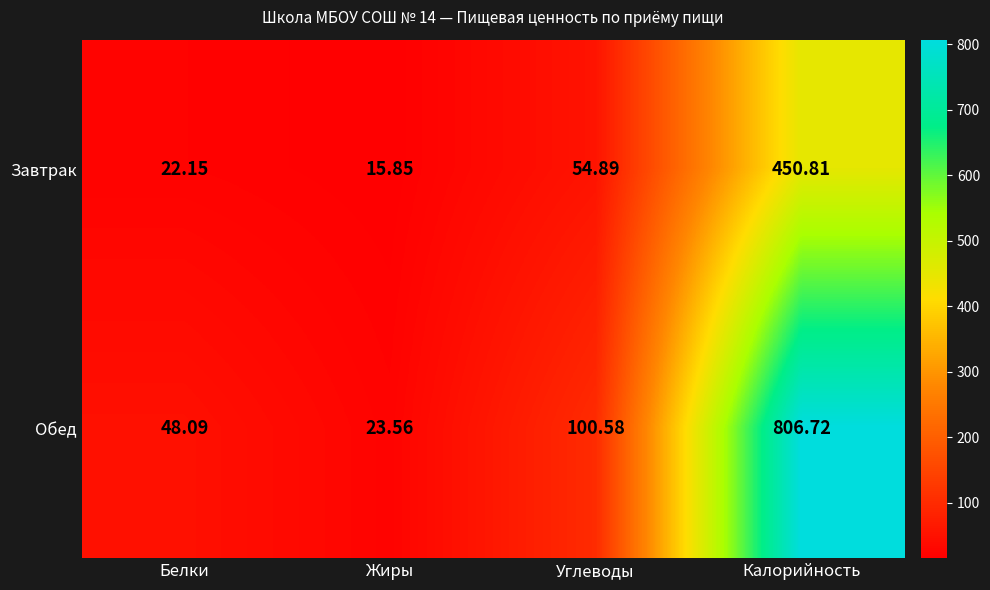

Between Углеводы and Калорийность, which series saw the biggest shift?

Обед